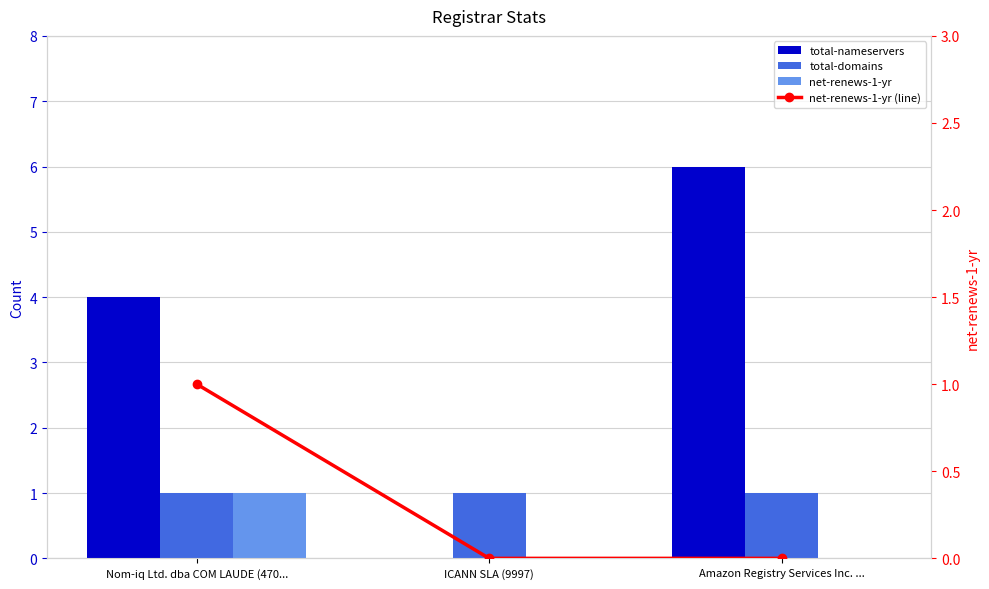

List the labels in order of total-nameservers value, largest first.

Amazon Registry Services Inc. ..., Nom-iq Ltd. dba COM LAUDE (470..., ICANN SLA (9997)